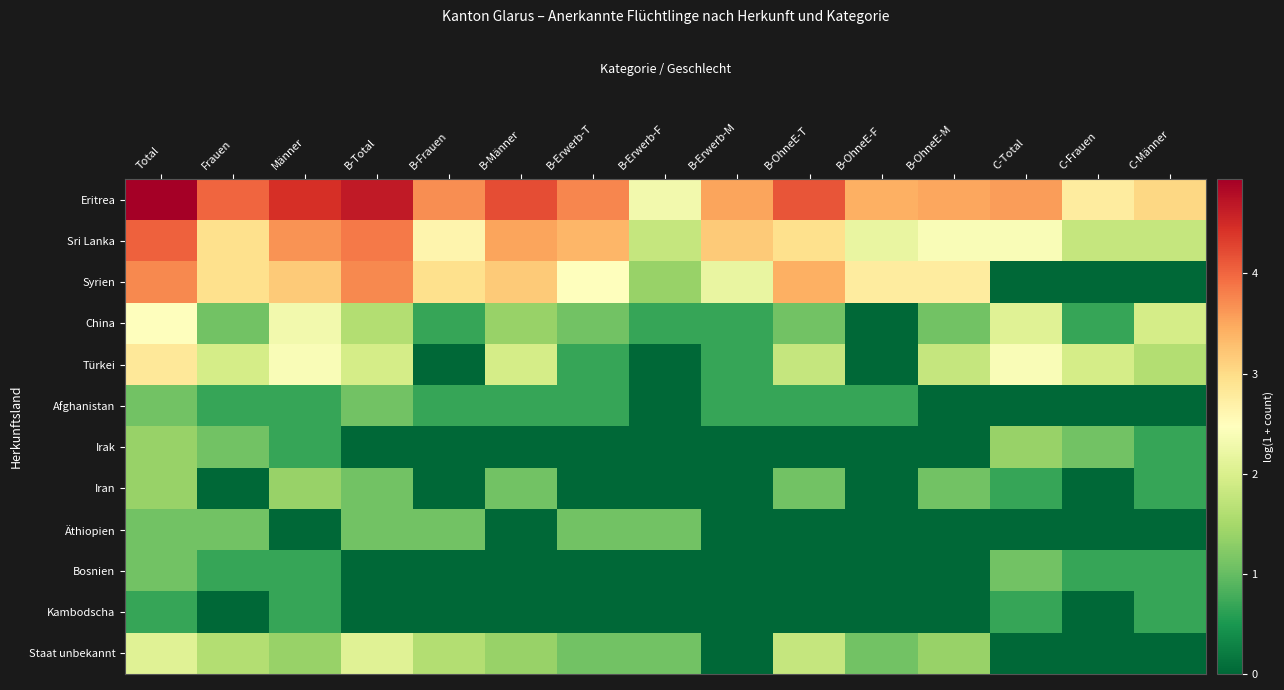

List the series in order of their peak value, lowest first.

Kambodscha, Afghanistan, Äthiopien, Bosnien, Irak, Iran, Staat unbekannt, China, Türkei, Syrien, Sri Lanka, Eritrea